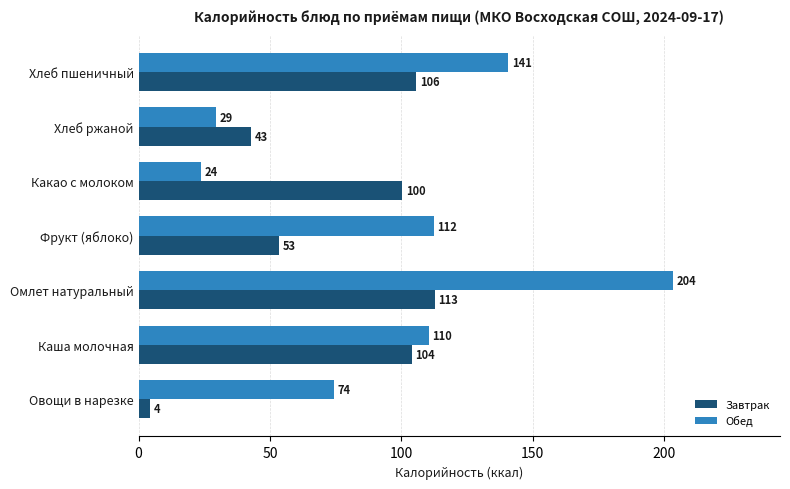

How many values in the Завтрак series are below 100?

3